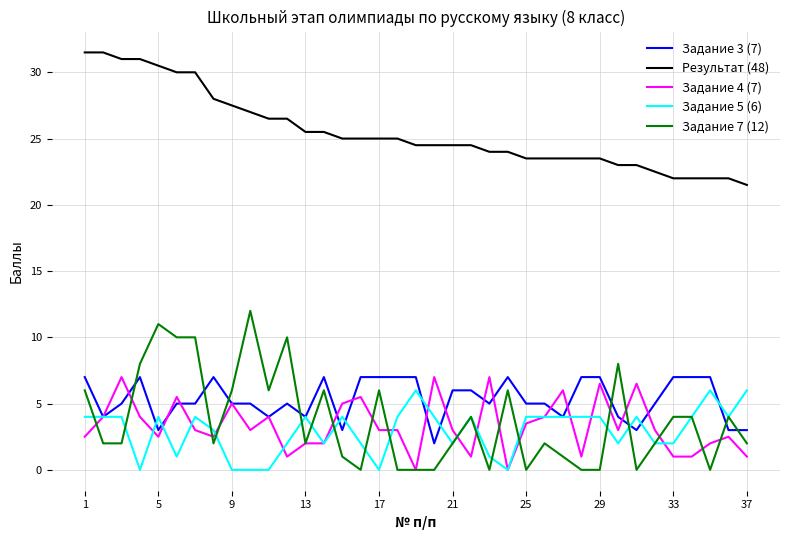

Which series has the largest total across all categories?

Результат (48)